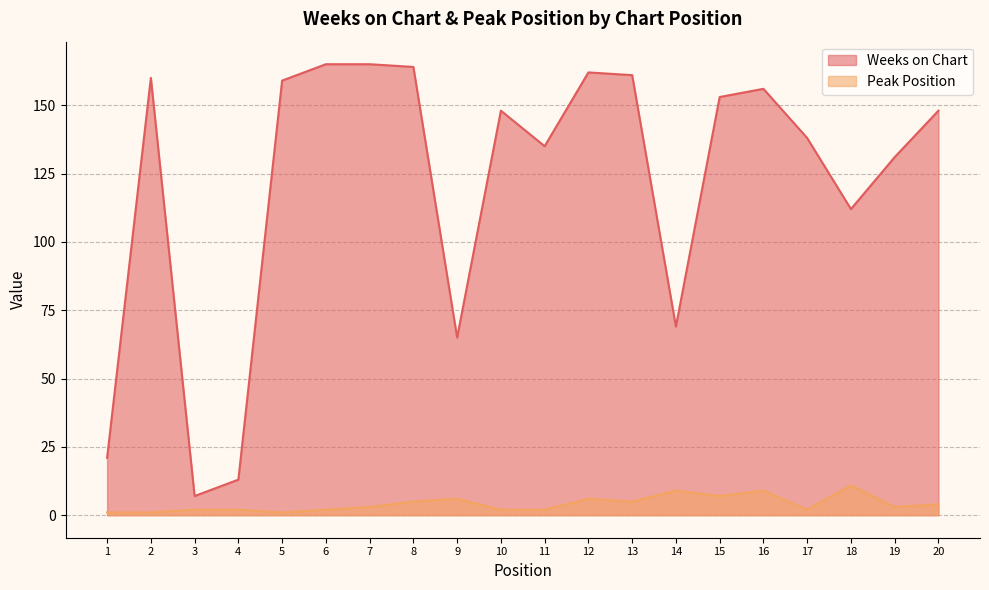

Between 5 and 9, which series saw the biggest shift?

Weeks on Chart